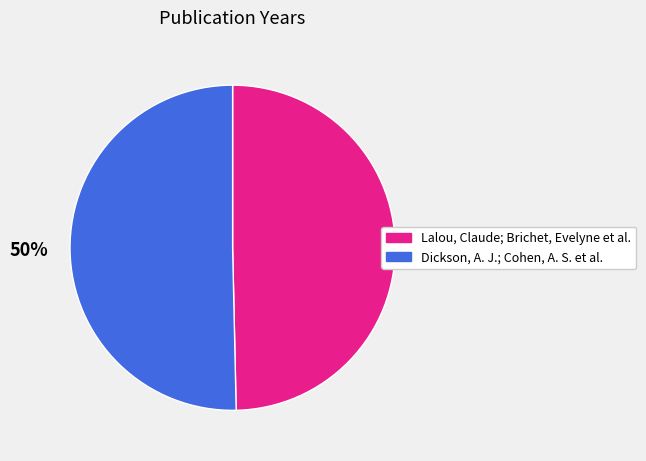

To the nearest percent, what is the average slice percentage?

50%